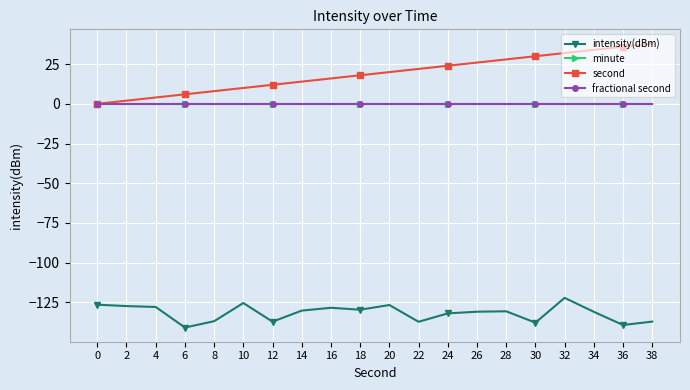

Reading left to right, what are all the values shown in this chart?

intensity(dBm): -126.6	-127.4	-128.0	-140.9	-137.0	-125.5	-137.3	-130.3	-128.5	-129.7	-126.8	-137.3	-132.0	-131.0	-130.7	-137.9	-122.2	-131.0	-139.4	-137.2
minute: 0.0	0.0	0.0	0.0	0.0	0.0	0.0	0.0	0.0	0.0	0.0	0.0	0.0	0.0	0.0	0.0	0.0	0.0	0.0	0.0
second: 0.0	2.0	4.0	6.0	8.0	10.0	12.0	14.0	16.0	18.0	20.0	22.0	24.0	26.0	28.0	30.0	32.0	34.0	36.0	38.0
fractional second: 0.0	0.0	0.0	0.0	0.0	0.0	0.0	0.0	0.0	0.0	0.0	0.0	0.0	0.0	0.0	0.0	0.0	0.0	0.0	0.0